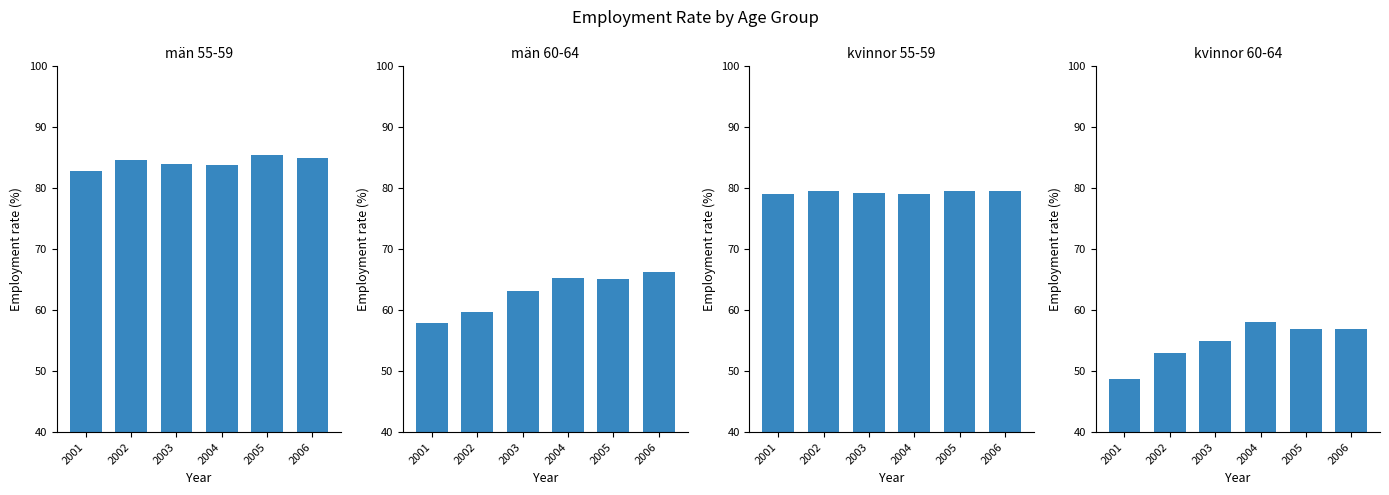

Which series has the widest spread of values?

kvinnor 60-64